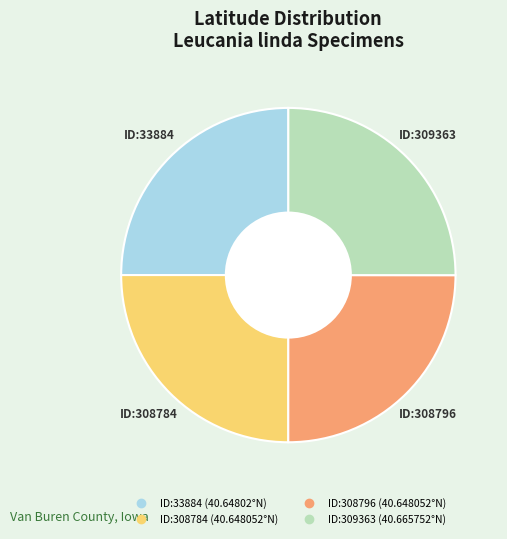

Is there any slice that represents more than half of the pie?

No